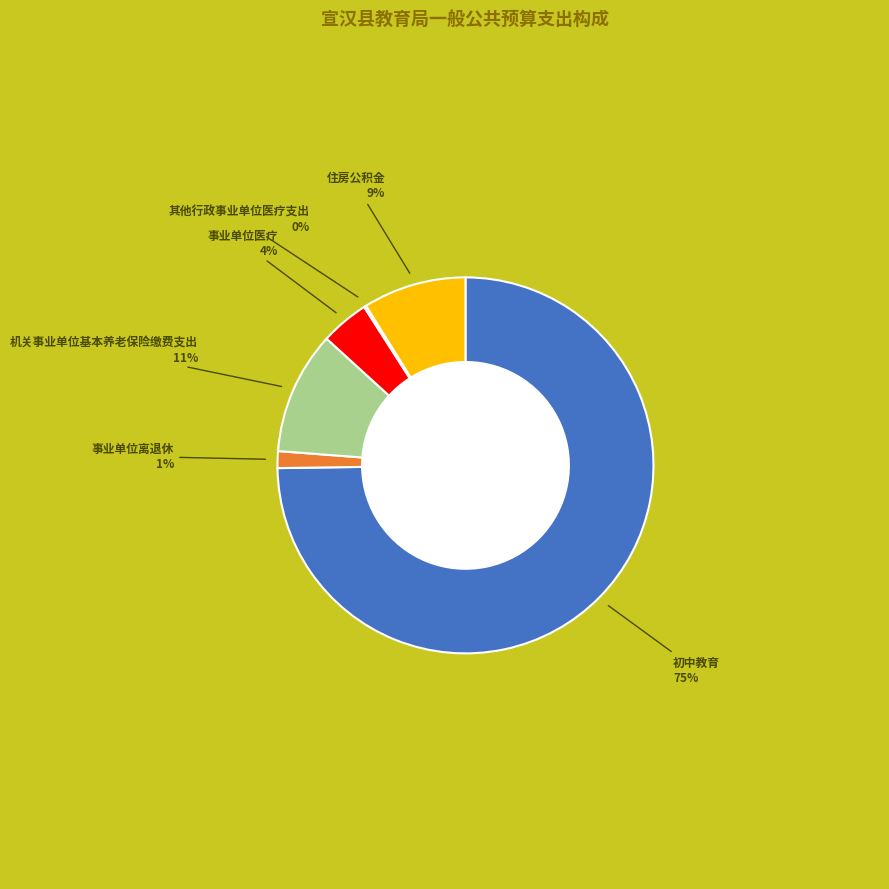

Is there any slice that represents more than half of the pie?

Yes